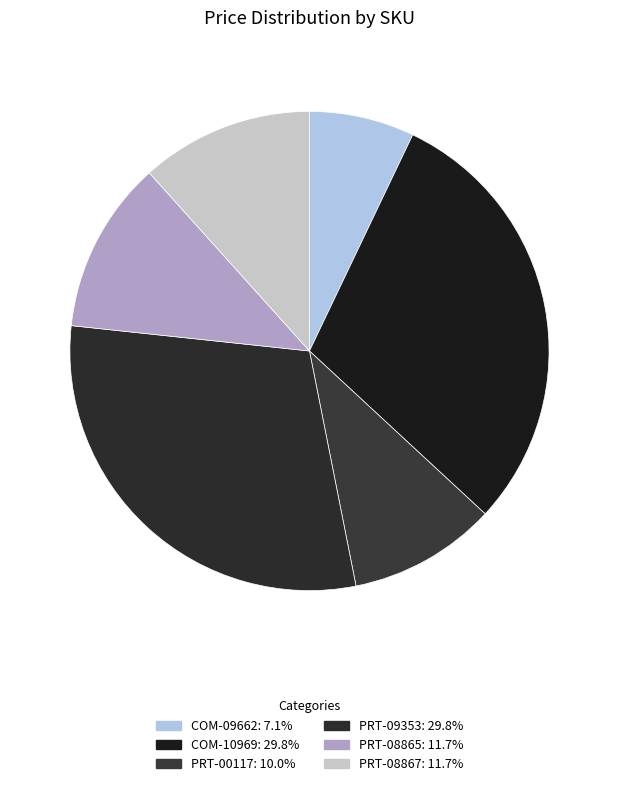

How many segments does this pie chart have?

6